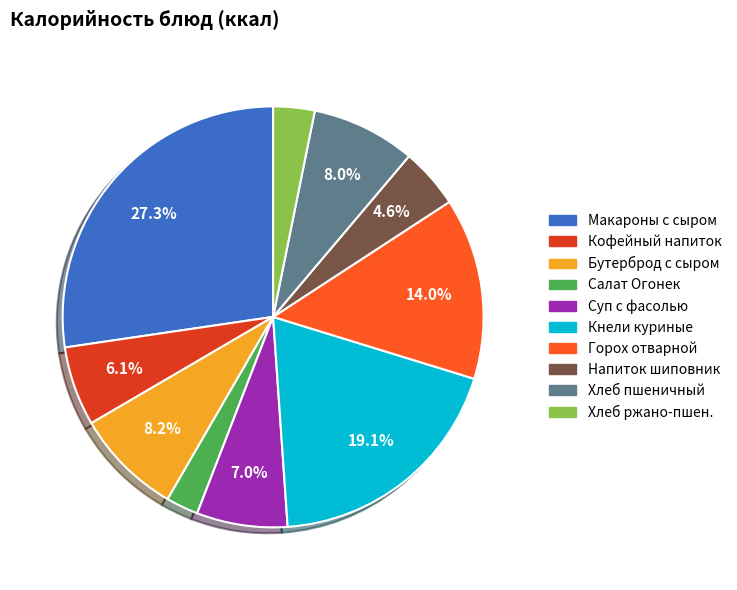

Is there a majority slice in this chart?

No